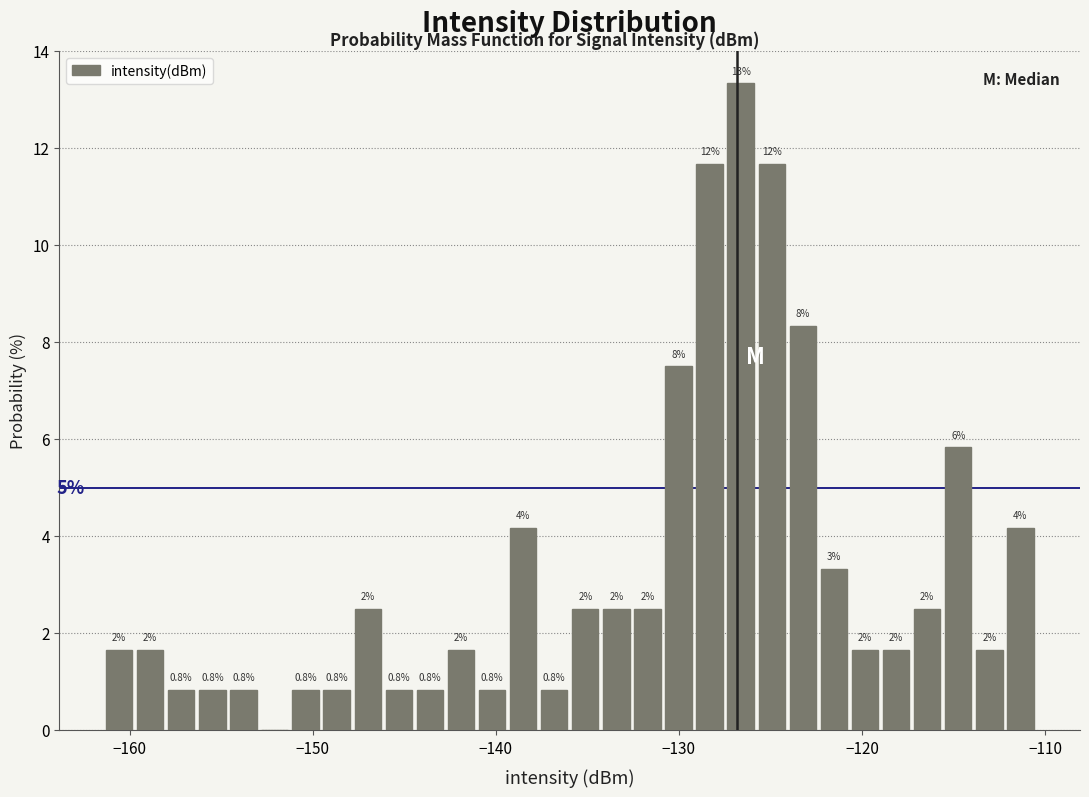

Read against the x-axis, roughly where is the centre of the tallest bar?

-127